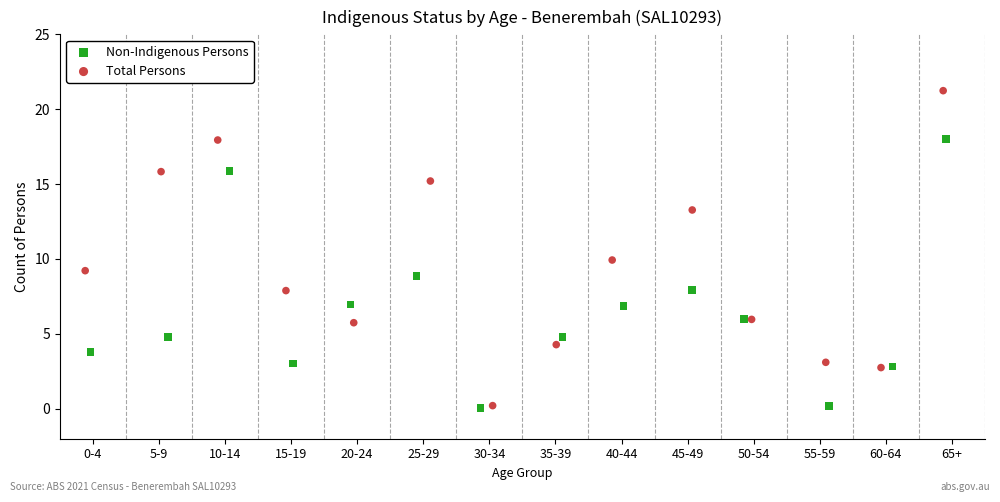

Which series contains the highest Y value?

Total Persons